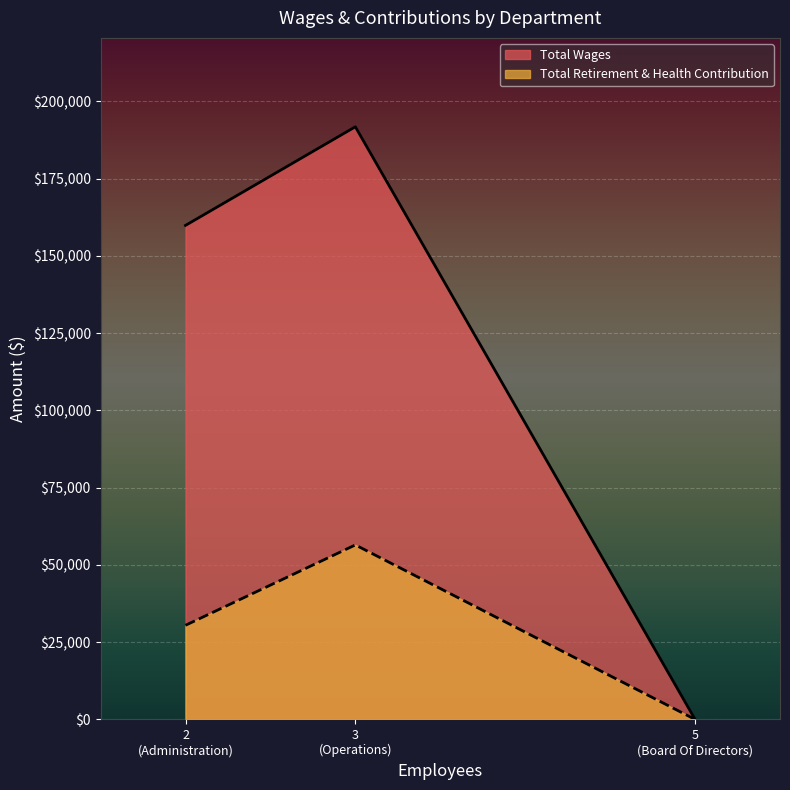

At which label does Total Wages first exceed 159840?

Operations